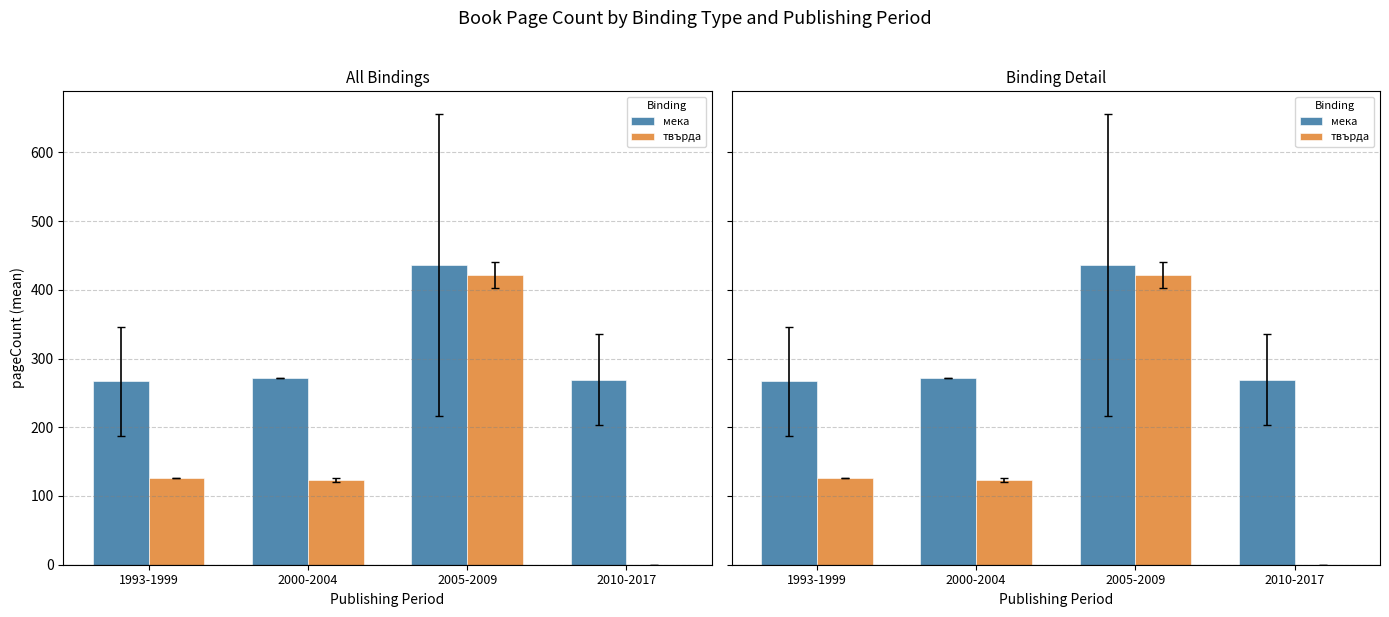

Which series changed the most between 1993-1999 and 2010-2017?

твърда